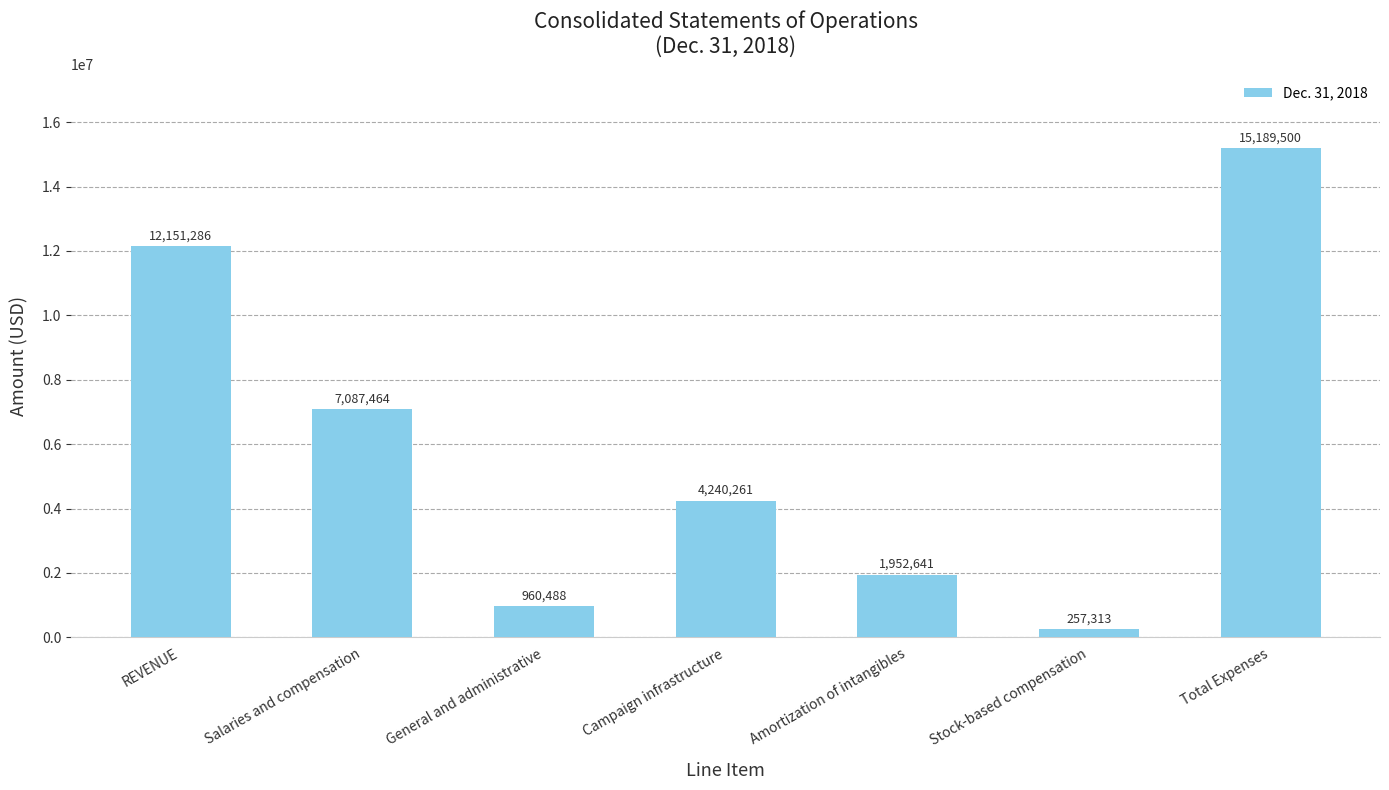

How many values are below 4240261?

3